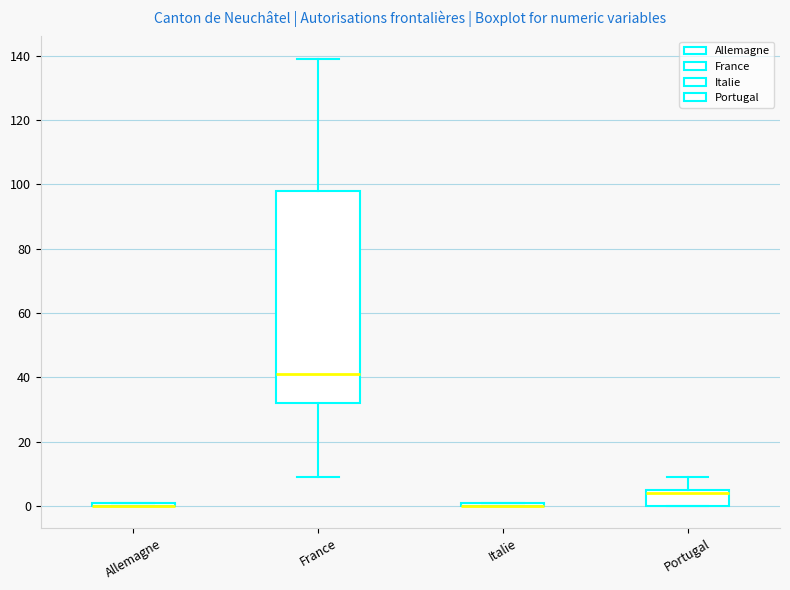

Where is the lower edge of the box for Allemagne on the y-axis? The values are not printed on the chart, so give them approximately, as read against the axis.

0